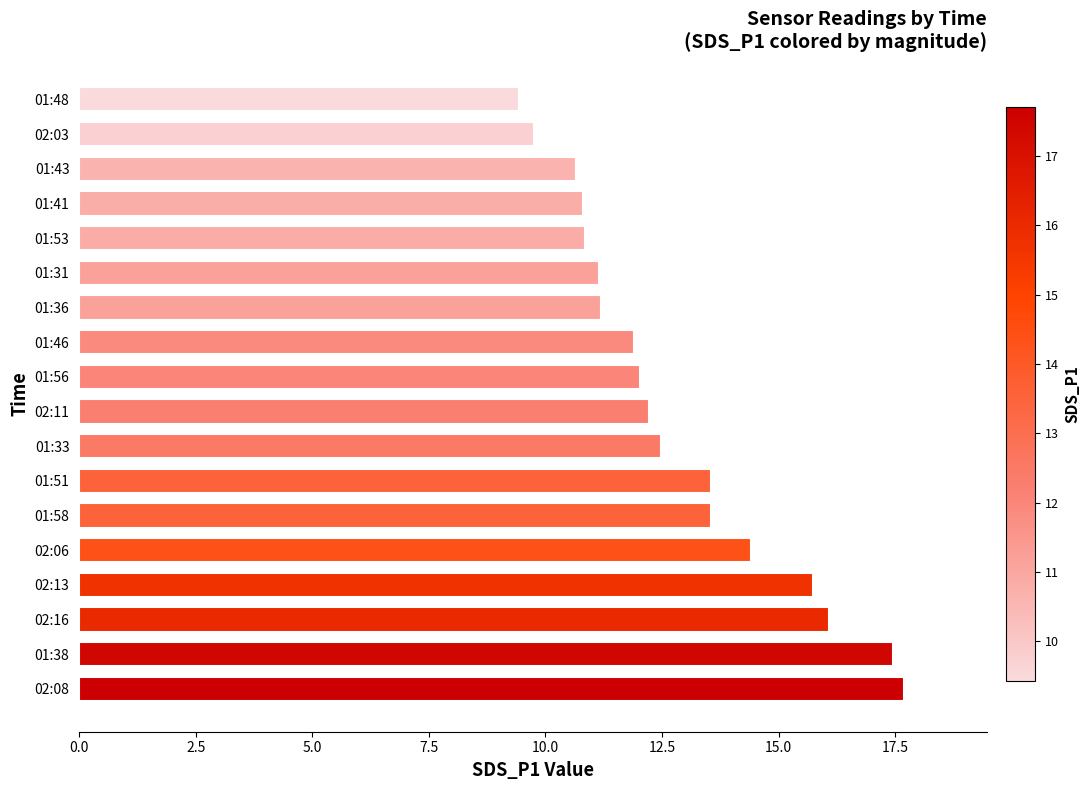

What is the smallest value displayed?

9.4